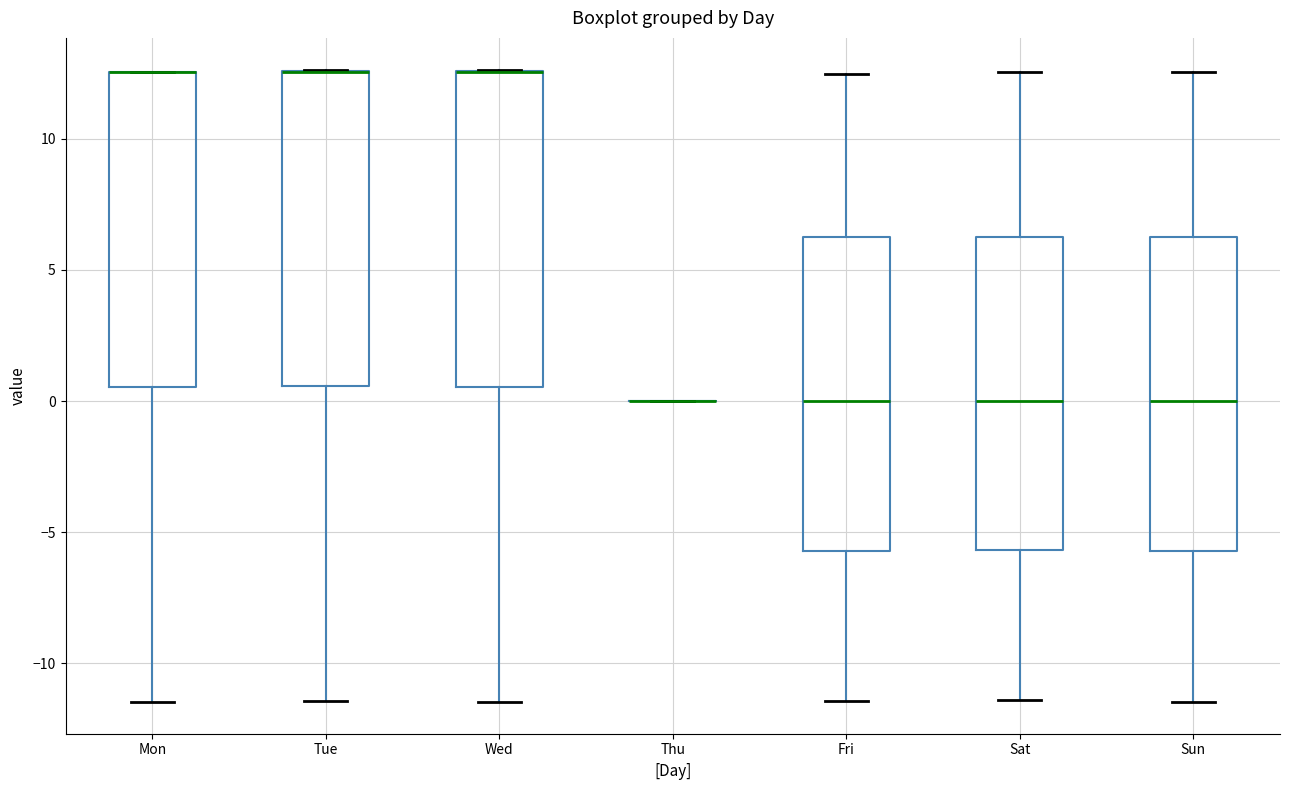

Where is the upper edge of the box for Mon on the y-axis? The values are not printed on the chart, so give them approximately, as read against the axis.

12.5